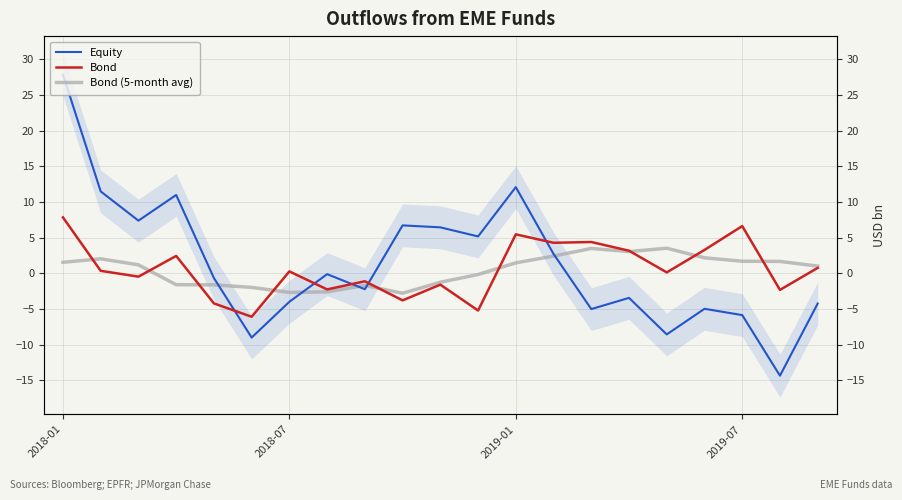

What is the difference between the second highest and second lowest values in the Bond series?

11.8